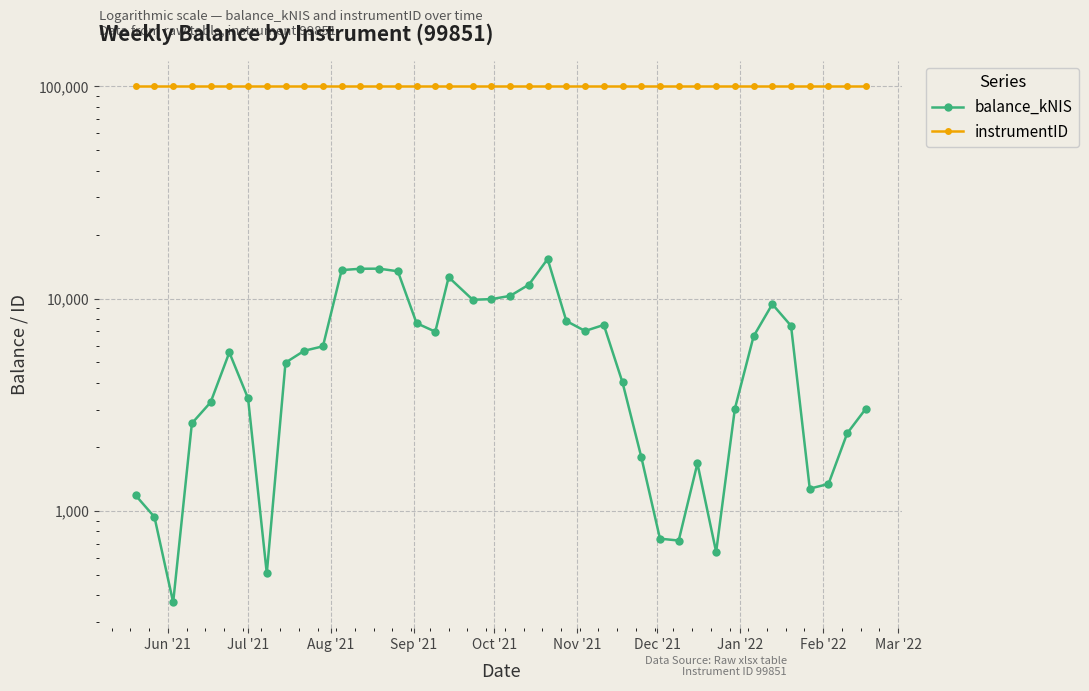

Is this an area chart (filled region under the line)?

No